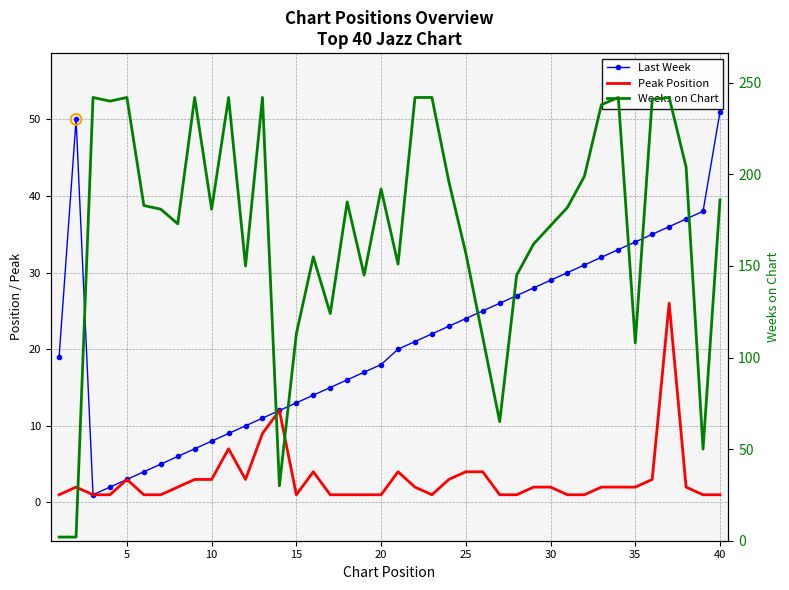

Which series contains the lowest Y value?

Last Week